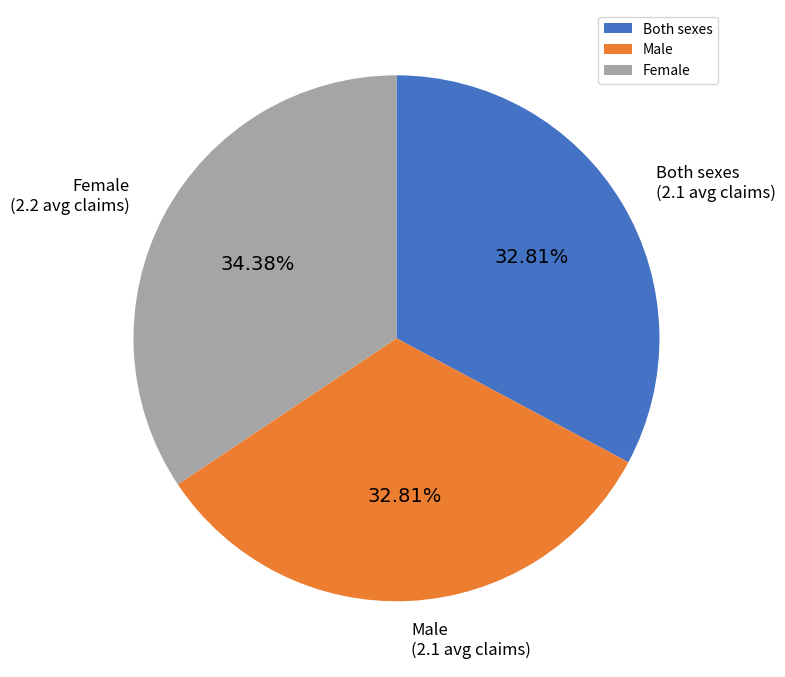

True or false: Both sexes accounts for 33% of the total.

True